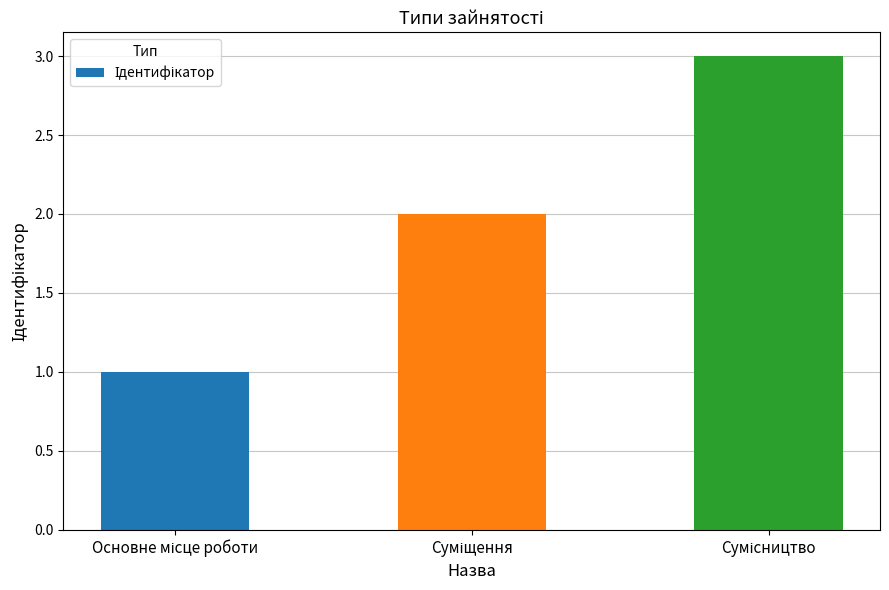

Are the bars grouped side by side (vs. stacked)?

No